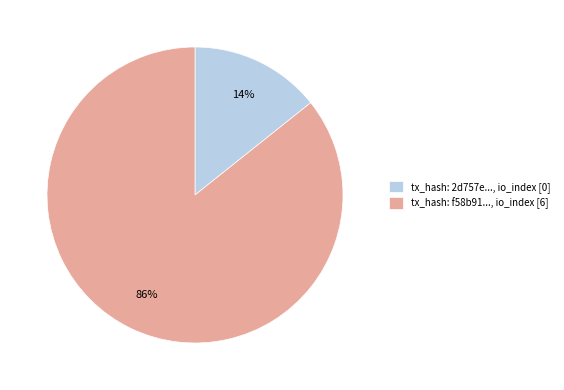

Combined, do tx_hash: 2d757e..., io_index [0] and tx_hash: f58b91..., io_index [6] account for over 50%?

Yes